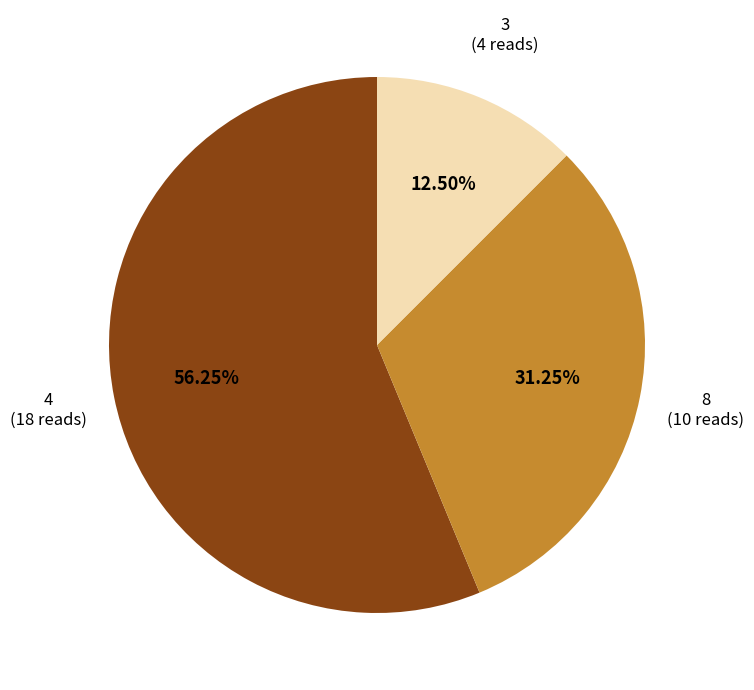

Combined, do 4 and 3 account for over 50%?

Yes